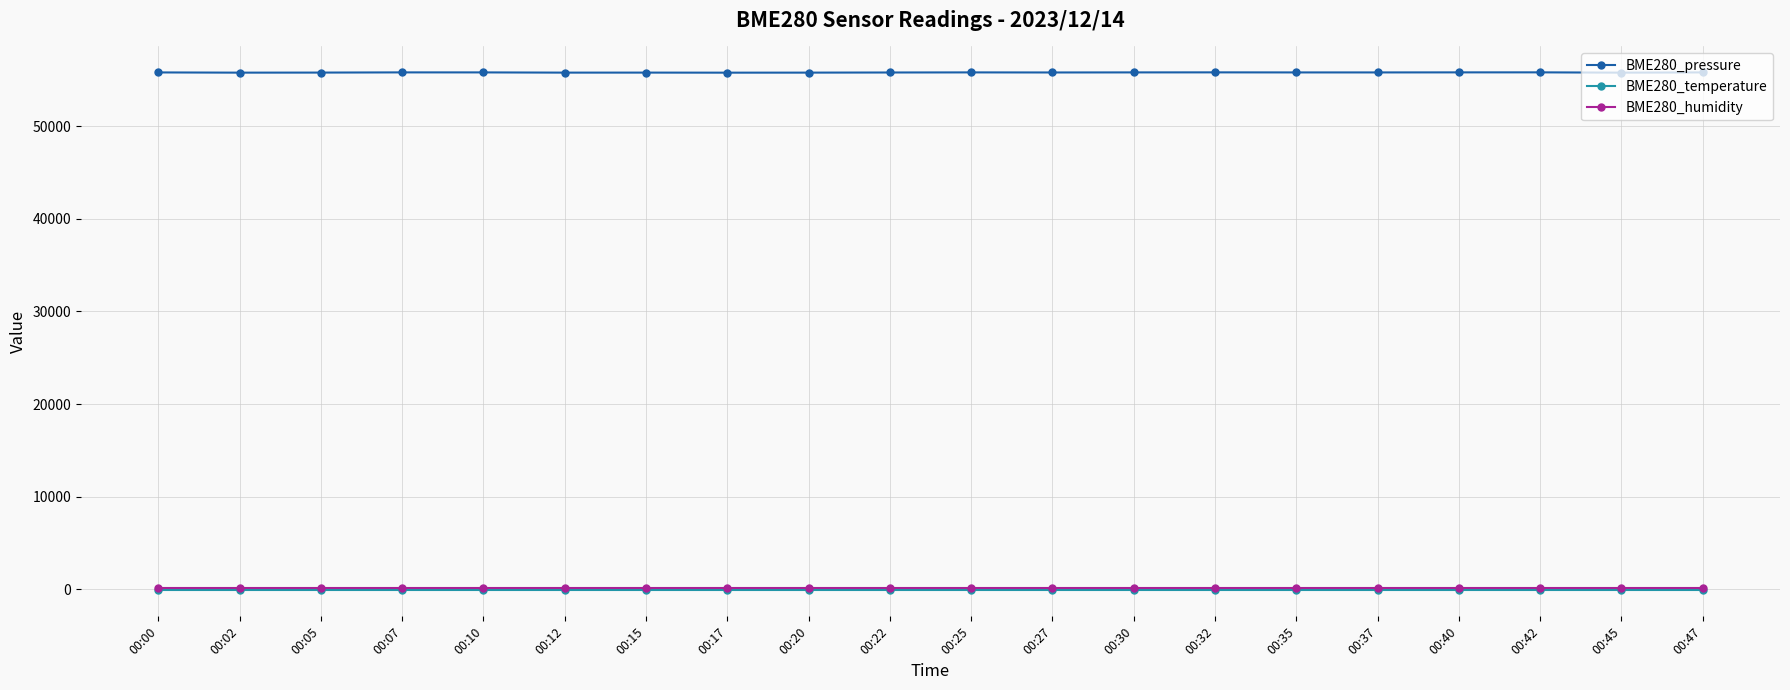

True or false: BME280_temperature and BME280_humidity intersect in this chart.

False